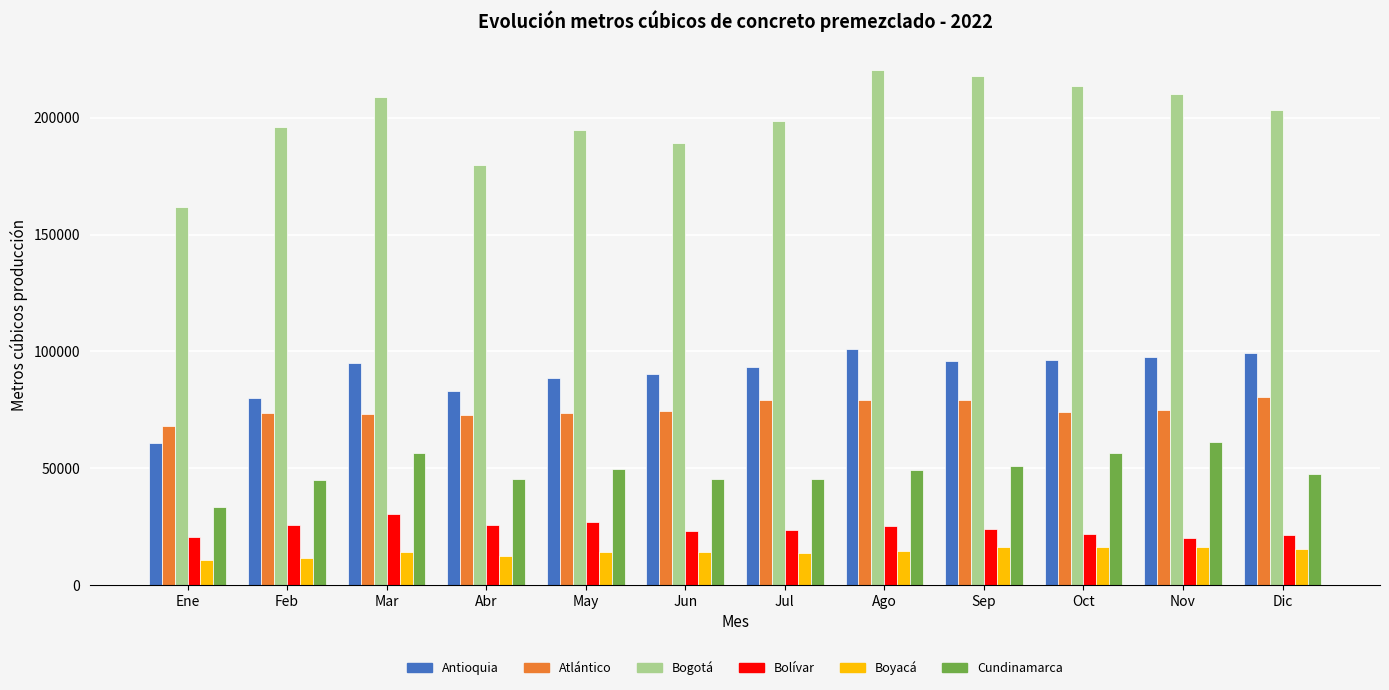

What is the total value across all series at Ago?

489805.7